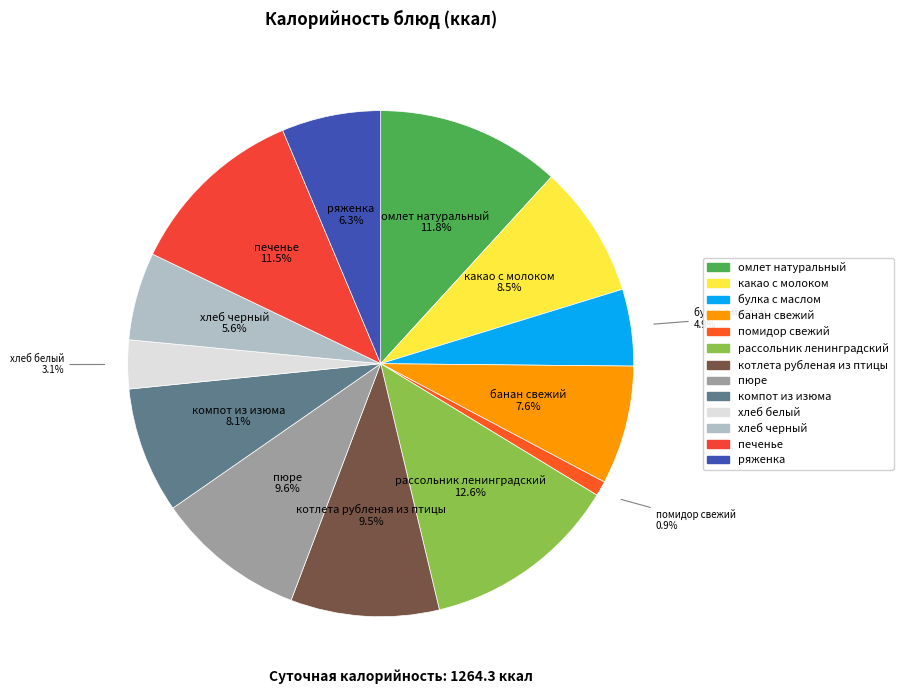

To the nearest percent, what is the difference between the largest and smallest slice percentages?

12%